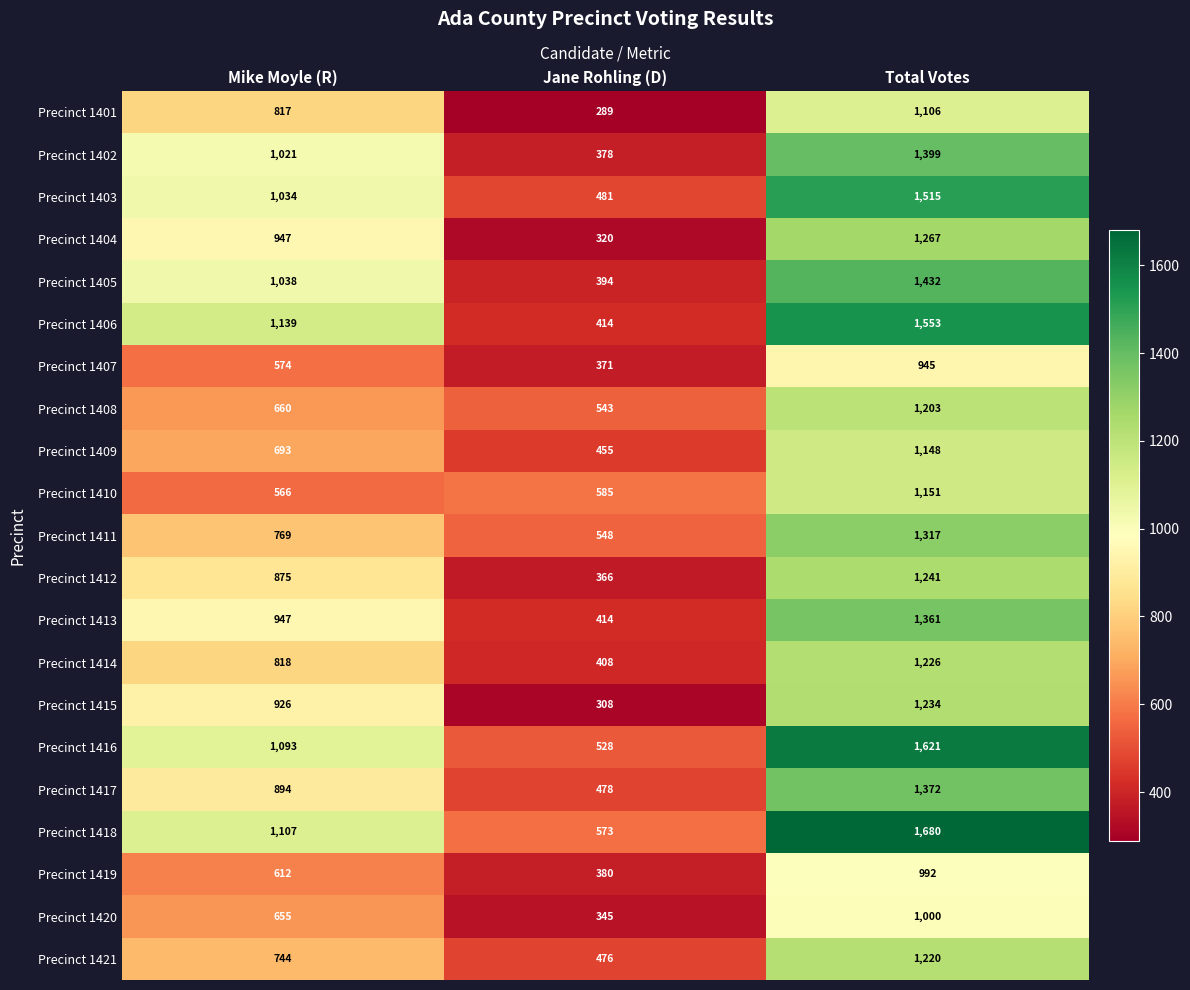

Where is Precinct 1414 nearest to the value 817?

Mike Moyle (R)